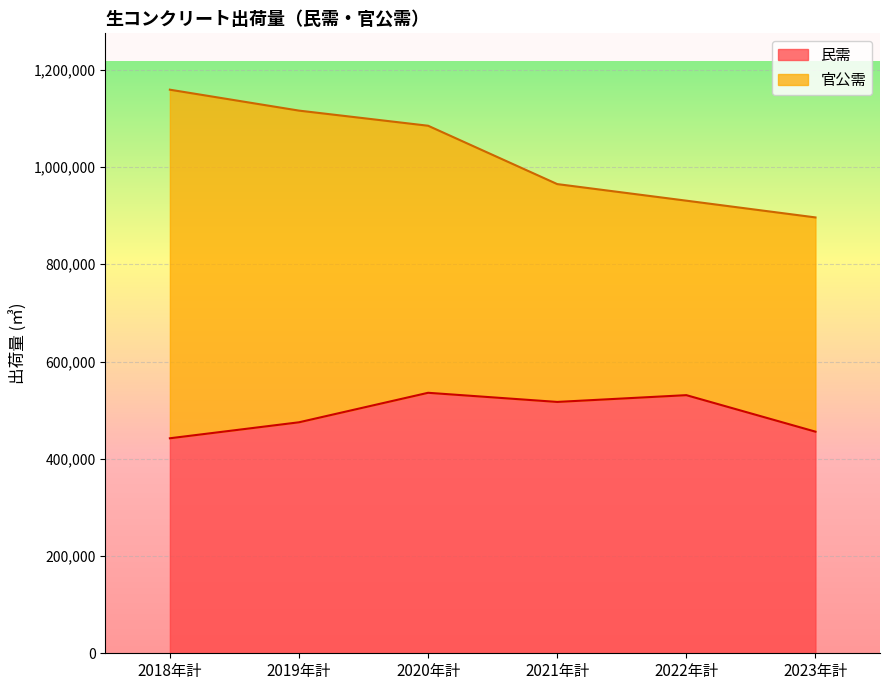

Is it true that the value at 2023年計 is 783374?

False